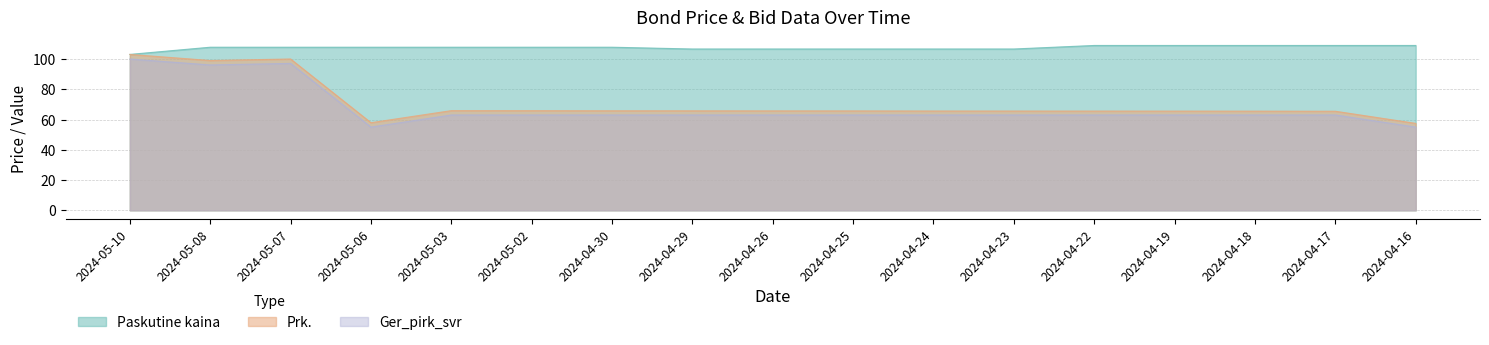

Count the number of data series in this chart.

3